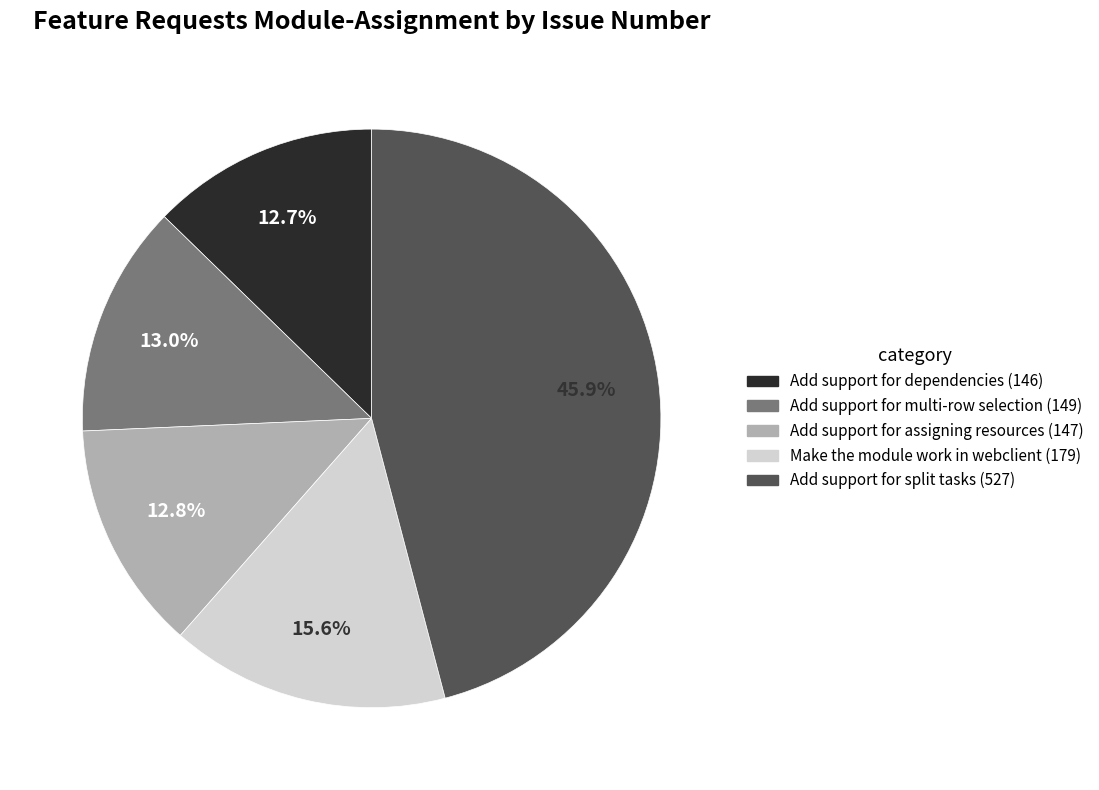

Does any single category account for the majority?

No